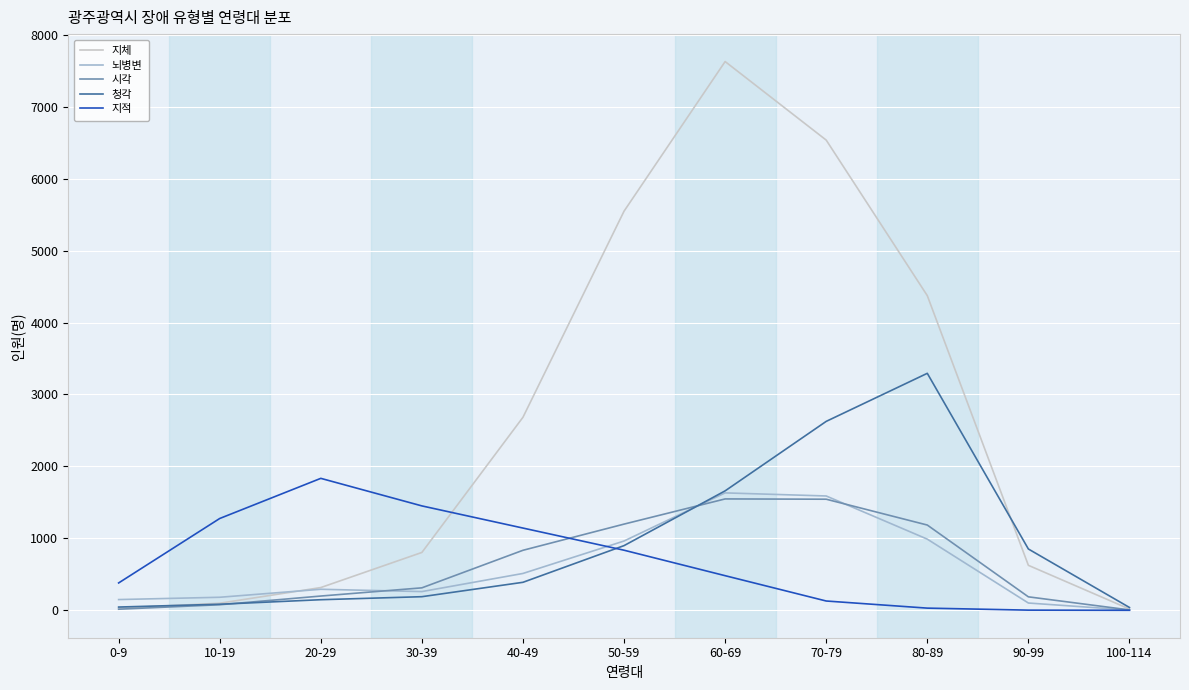

What is the difference between the 청각 values at 60-69 and 70-79?

966